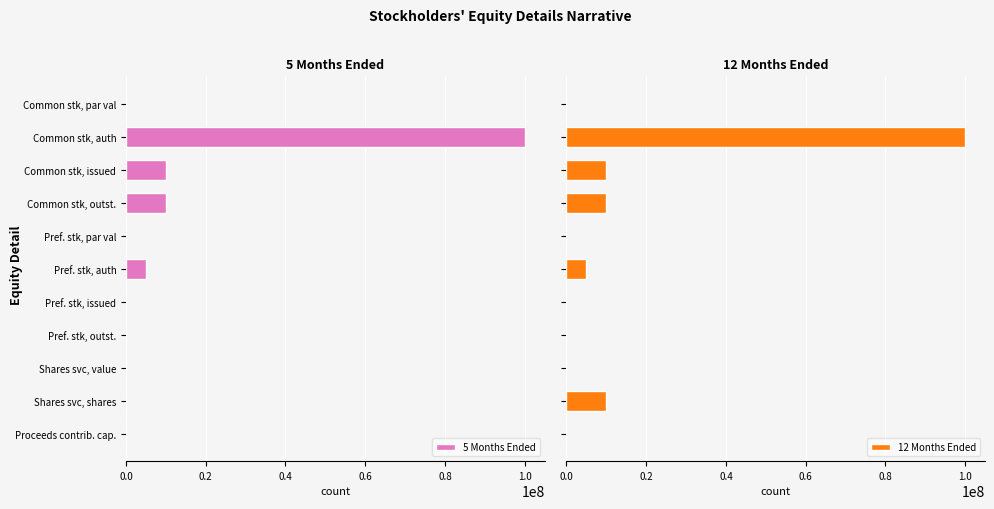

What is the sum of all 12 Months Ended values?

135002000.0